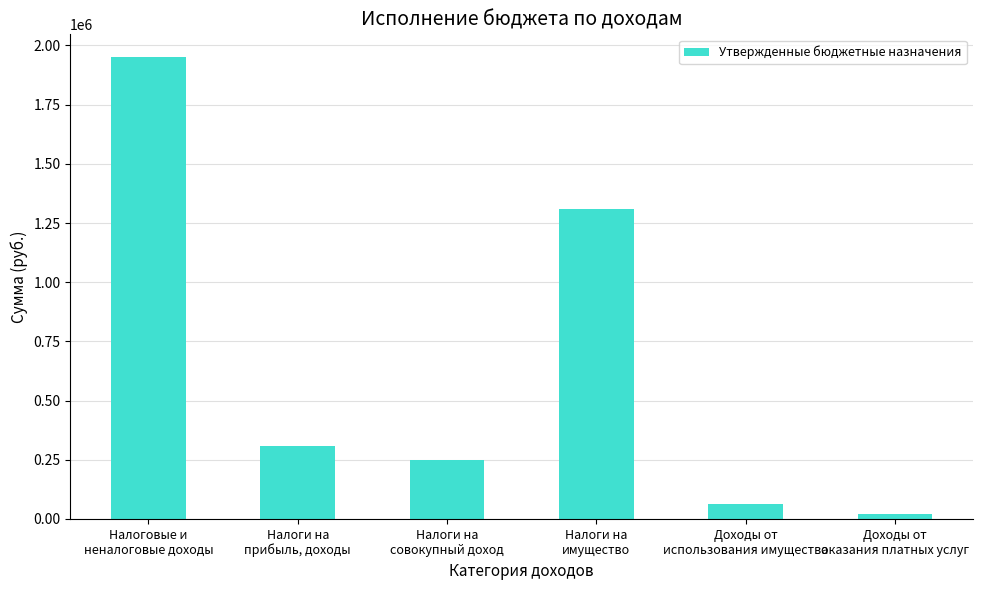

How many distinct data groups are displayed?

1